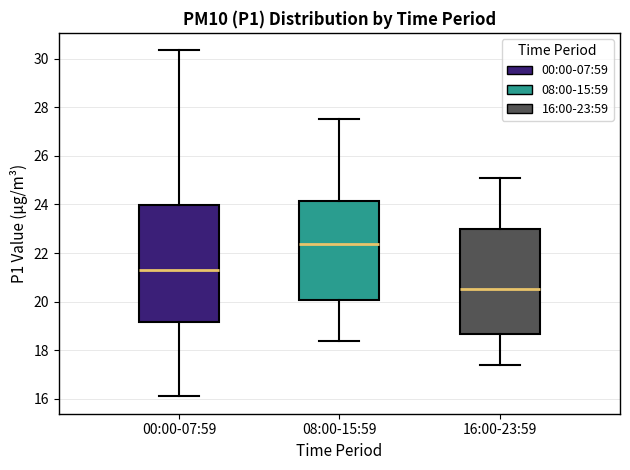

Where is the lower edge of the box for 08:00-15:59 on the y-axis? The values are not printed on the chart, so give them approximately, as read against the axis.

20.0